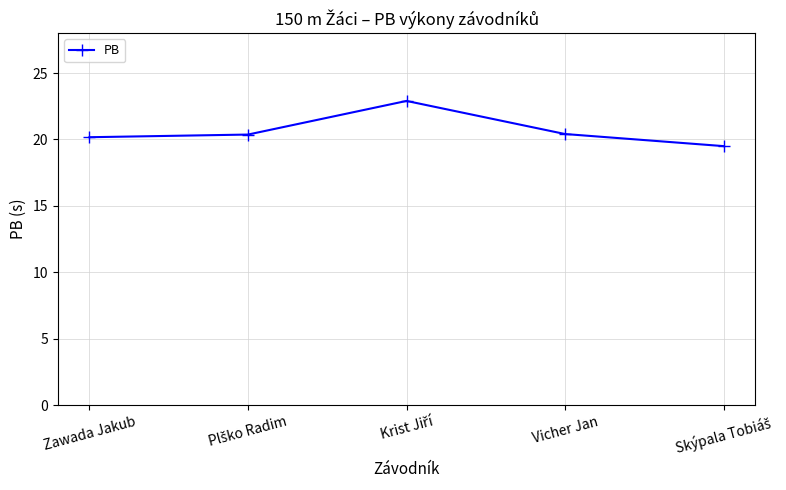

What value does the data have at Zawada Jakub?

20.2